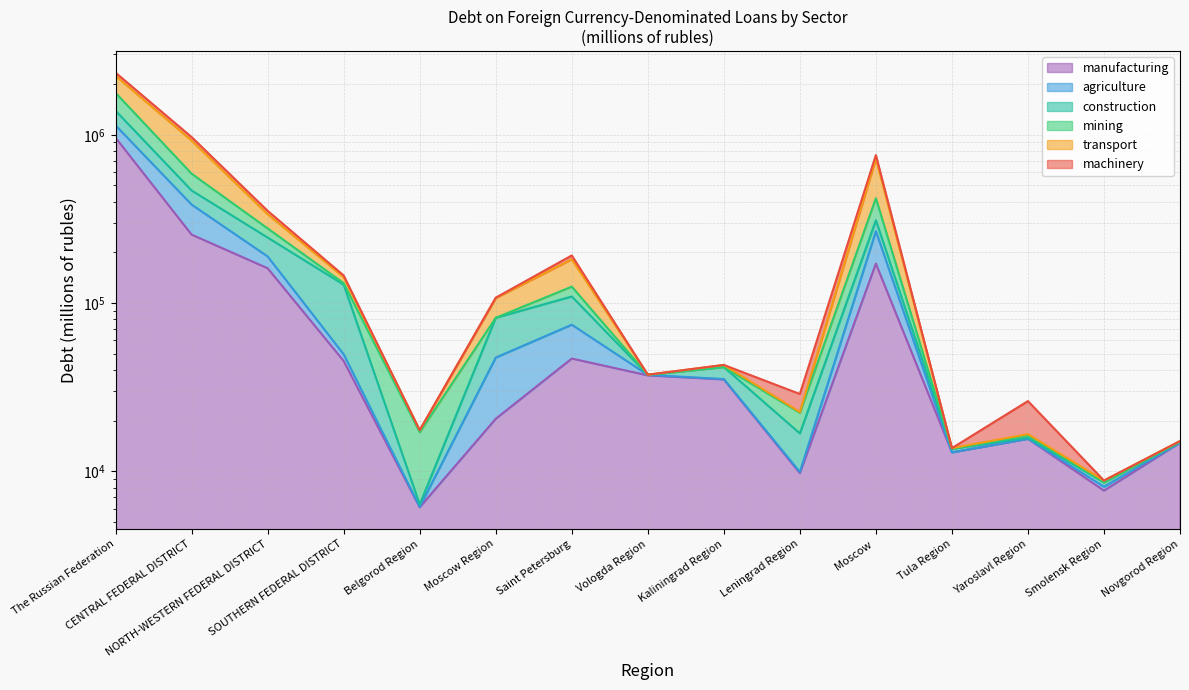

True or false: mining and manufacturing cross at least once.

False